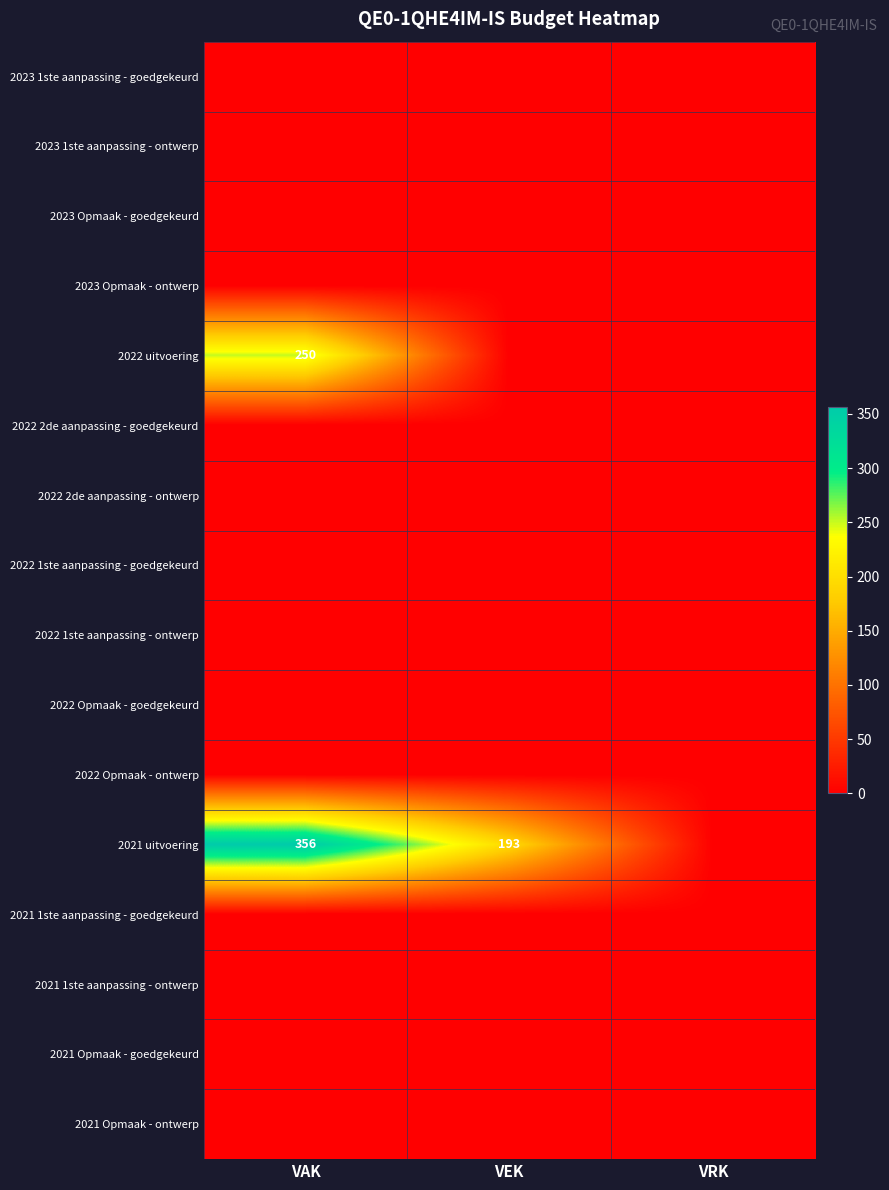

At which category is the sum across all series the highest?

VAK